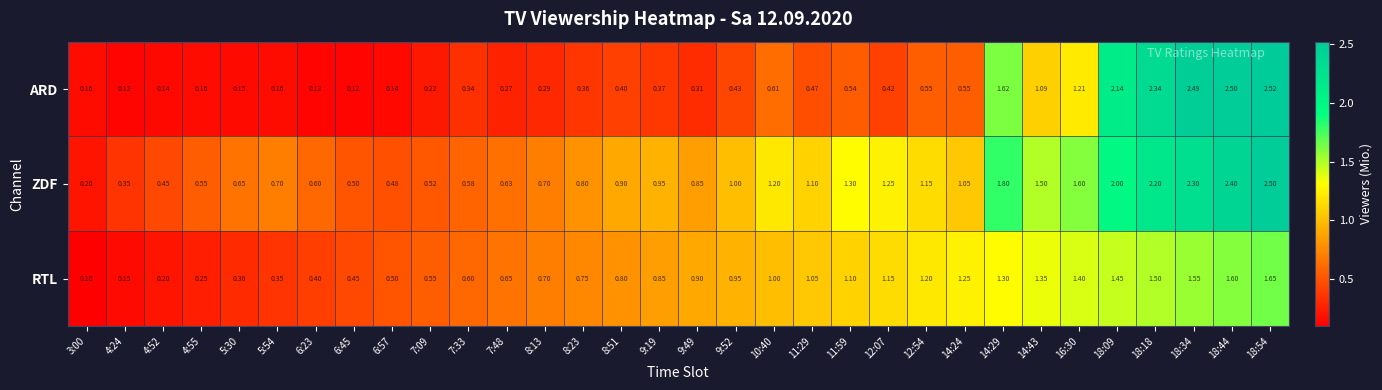

Rank the series by their maximum value, from highest to lowest.

ARD, ZDF, RTL